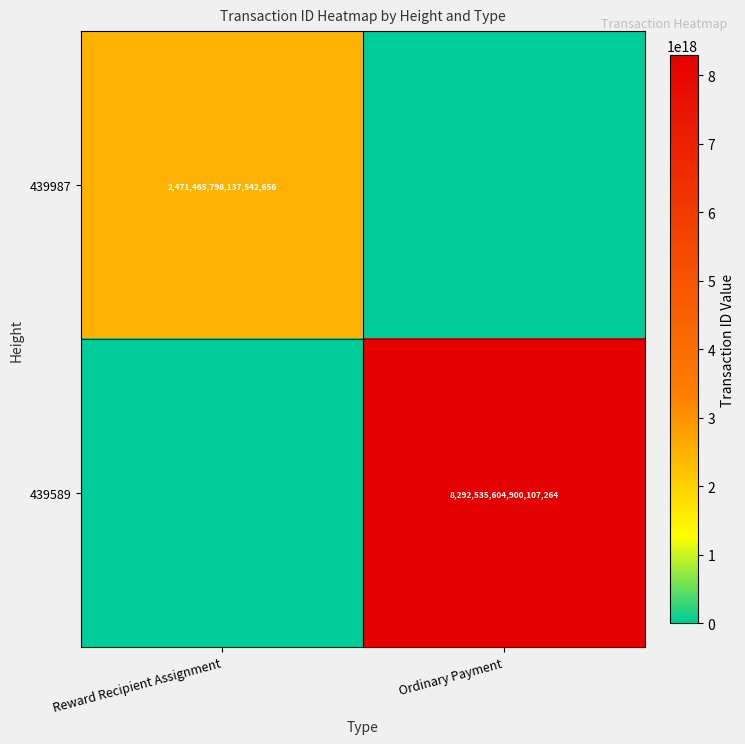

What is the greatest value displayed?

8292535604900107264